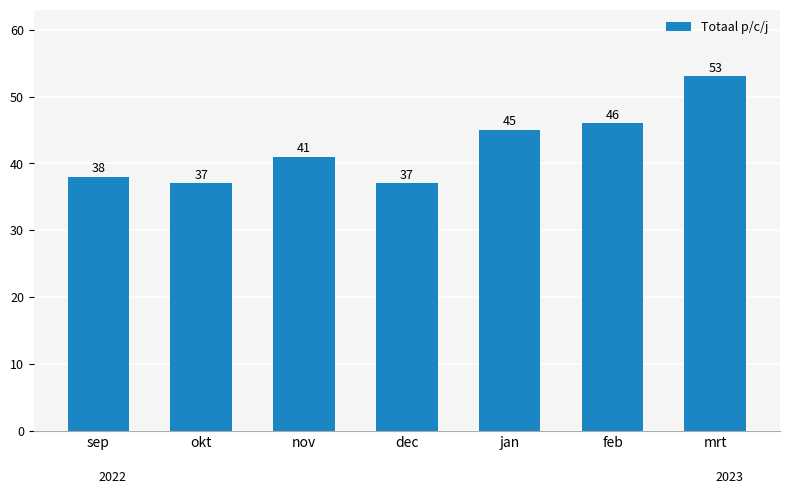

What is the value of the 7th bar from the left?

53